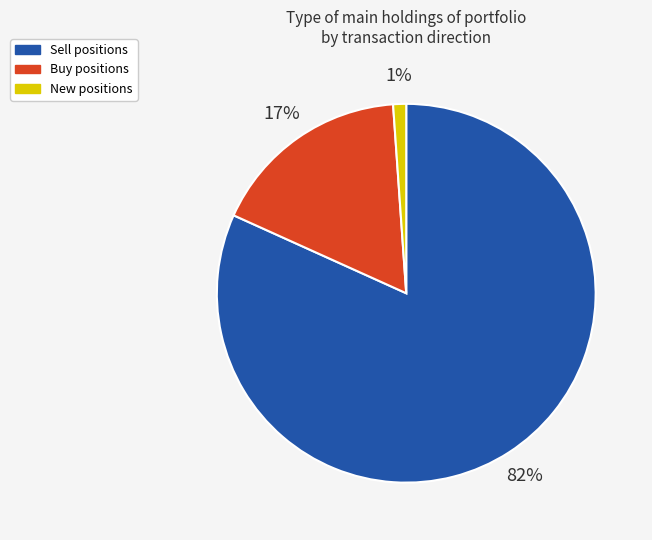

How many slices are in this pie chart?

3